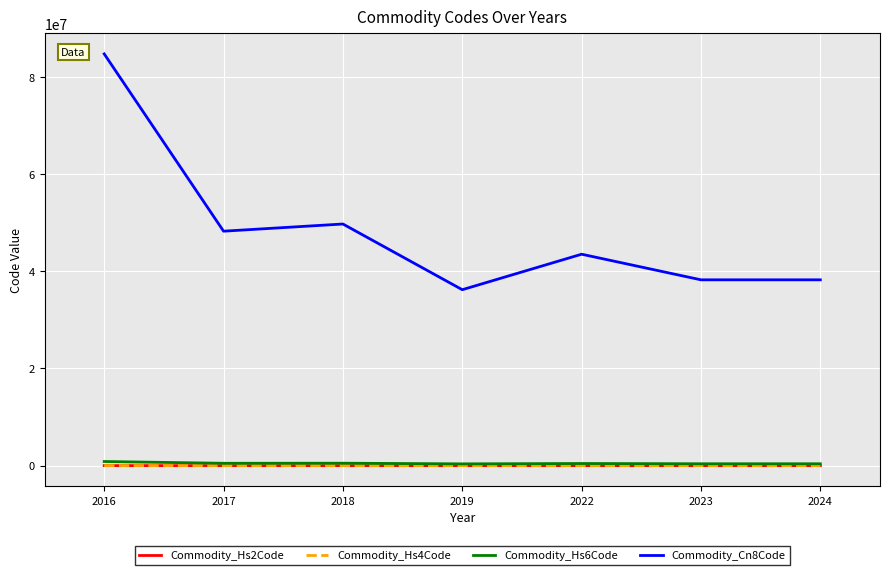

Which series has the largest total across all categories?

Commodity_Cn8Code